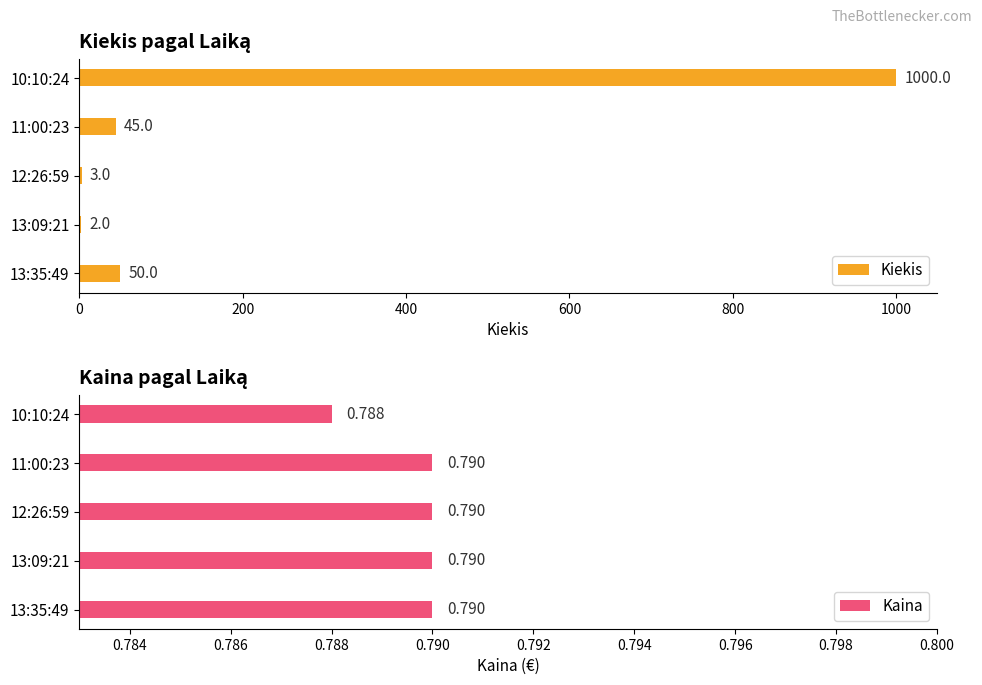

What is the sum of the Kiekis values at 13:09:21 and 10:10:24?

1002